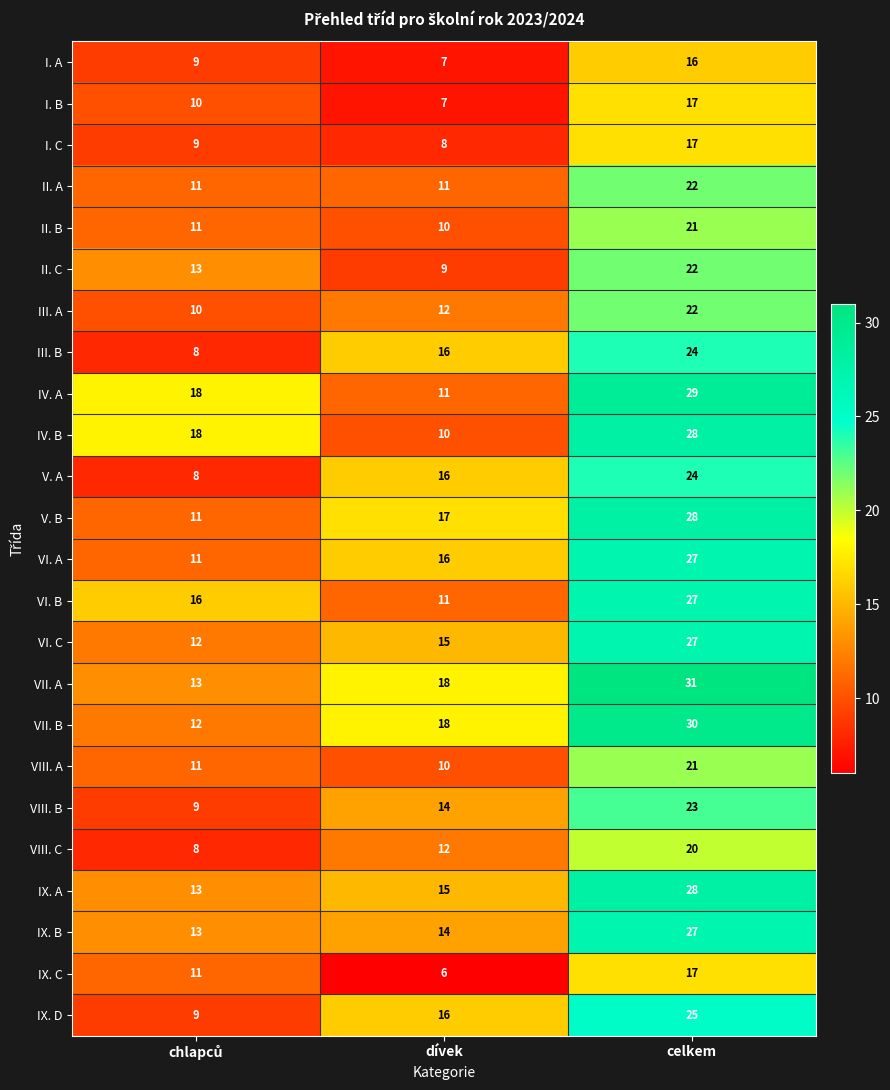

How many distinct data groups are displayed?

24